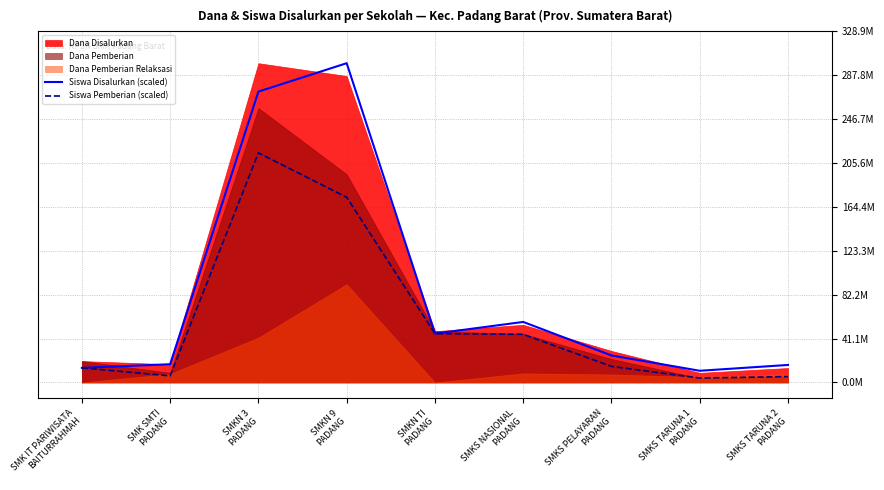

What is the minimum value for Siswa Disalurkan (scaled)?

10922374.4